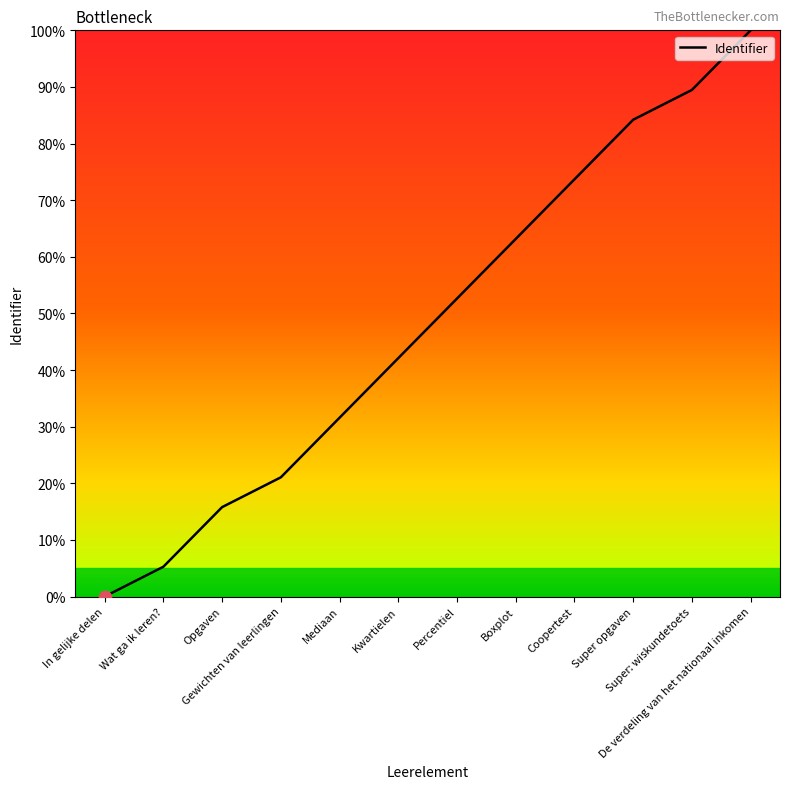

Between Gewichten van leerlingen and Coopertest, which is larger?

Coopertest